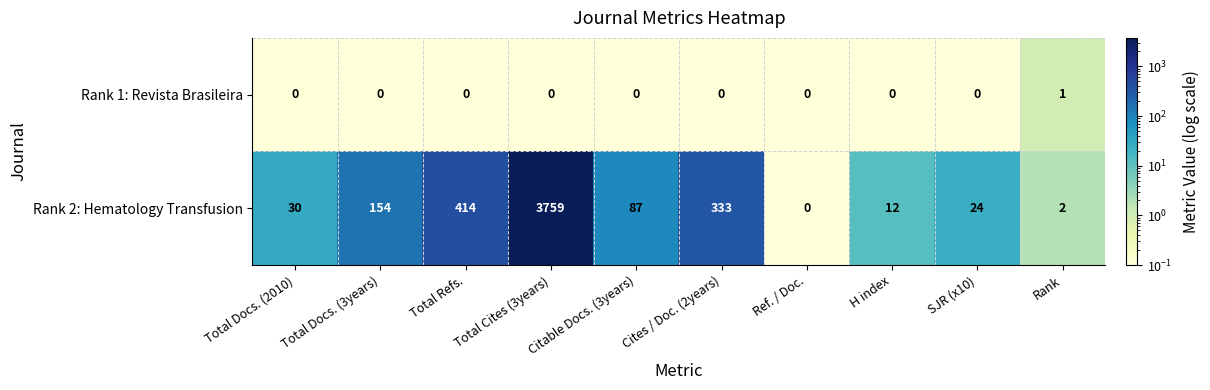

Count the number of categories in the chart.

10